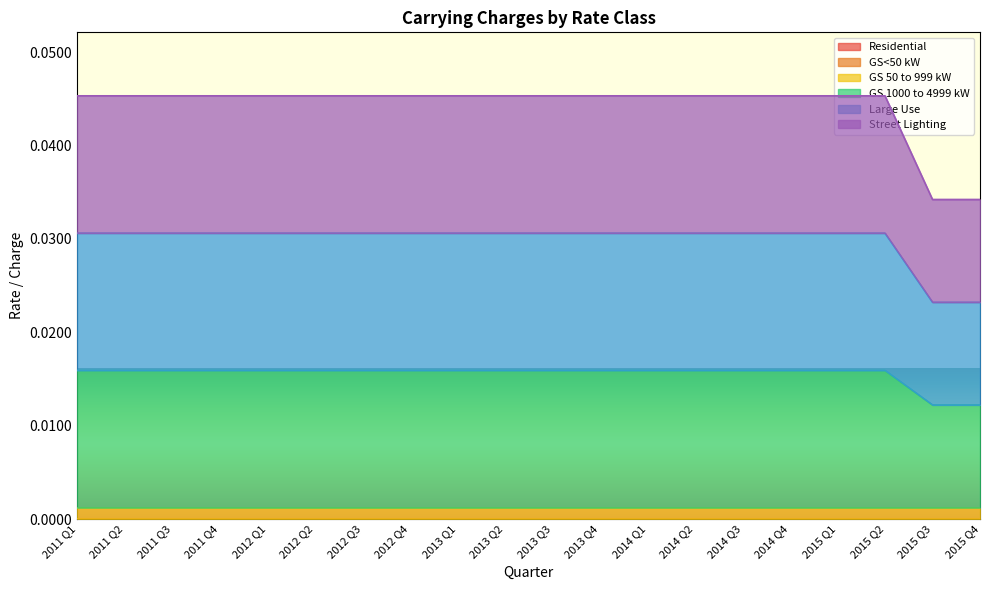

Where is Large Use nearest to the value 0?

2015 Q3